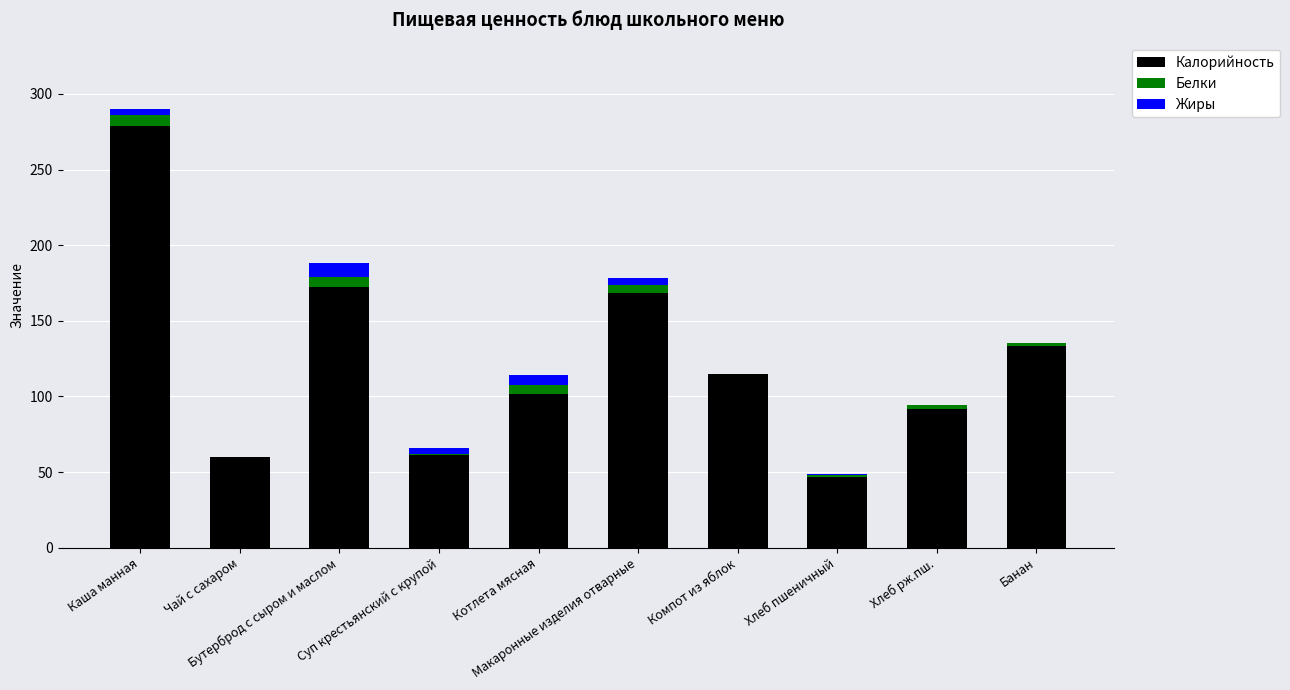

What is the sum of all Калорийность values?

1228.9